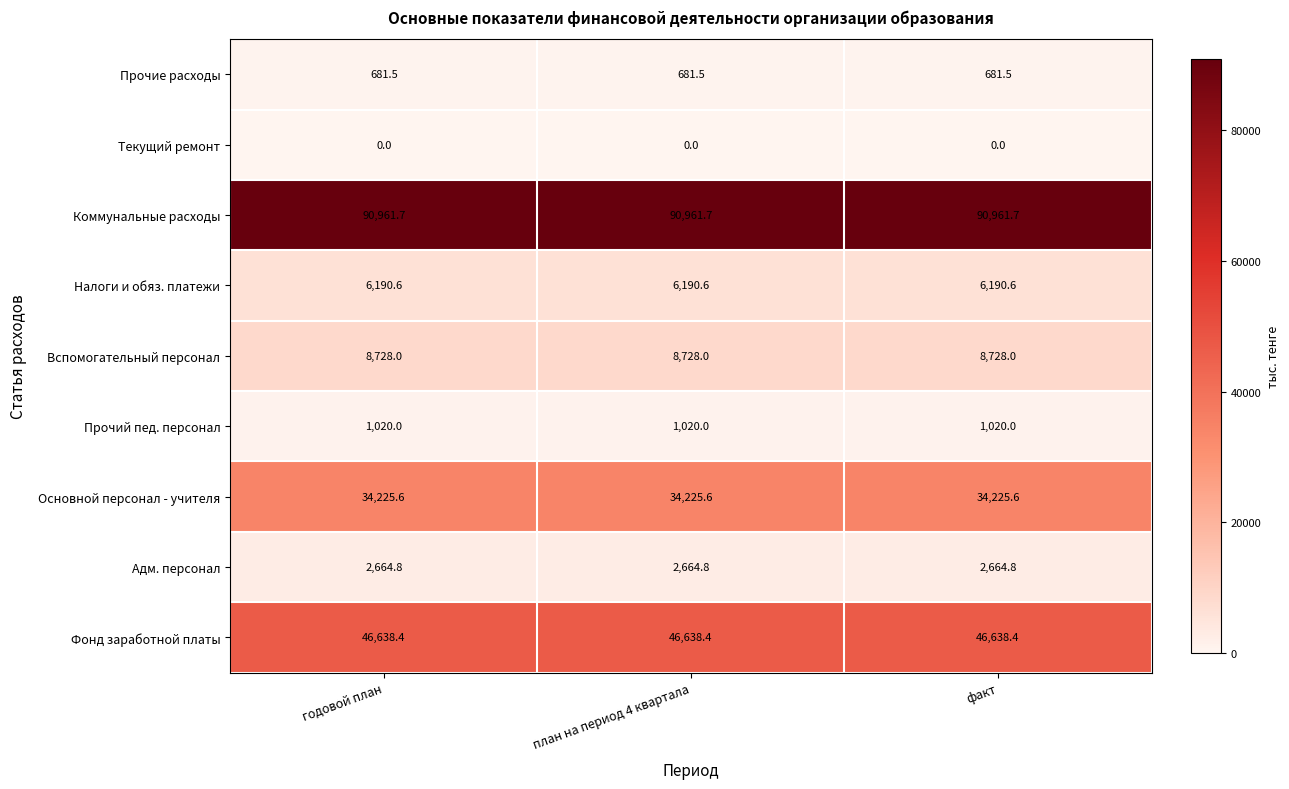

Rank the series by their maximum value, from lowest to highest.

Текущий ремонт, Прочие расходы, Прочий пед. персонал, Адм. персонал, Налоги и обяз. платежи, Вспомогательный персонал, Основной персонал - учителя, Фонд заработной платы, Коммунальные расходы